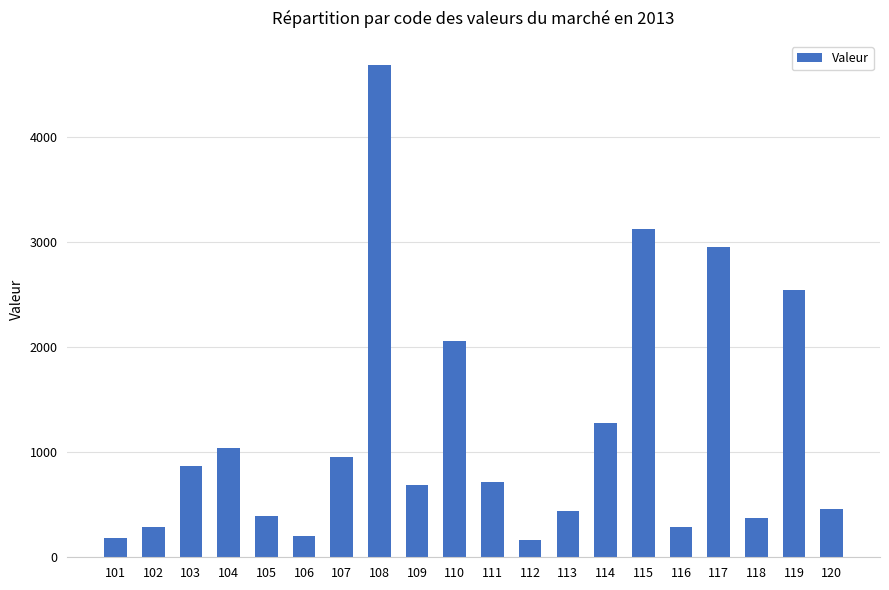

How many bars are there in total?

20